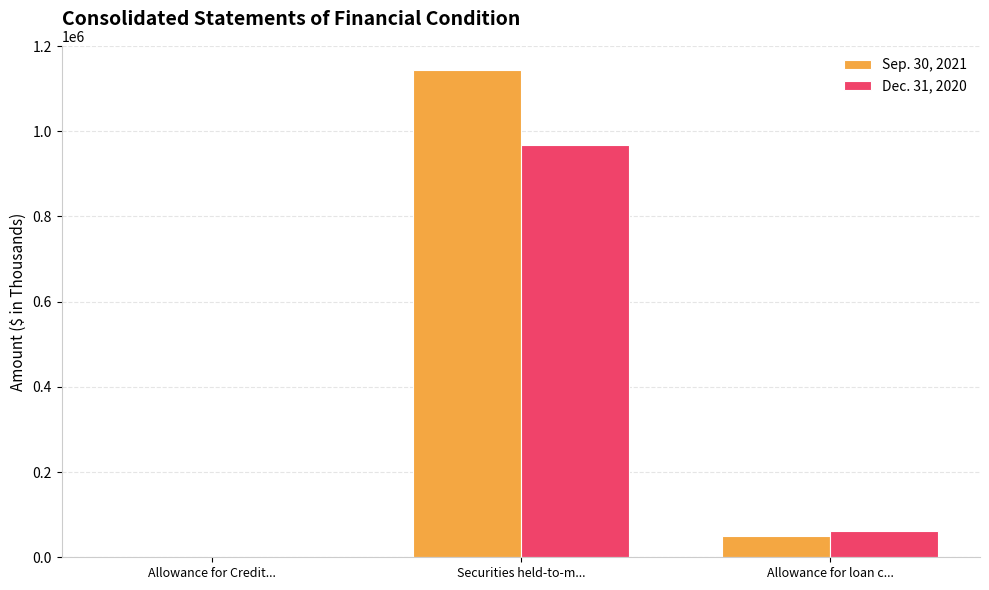

How many groups of bars are there?

3